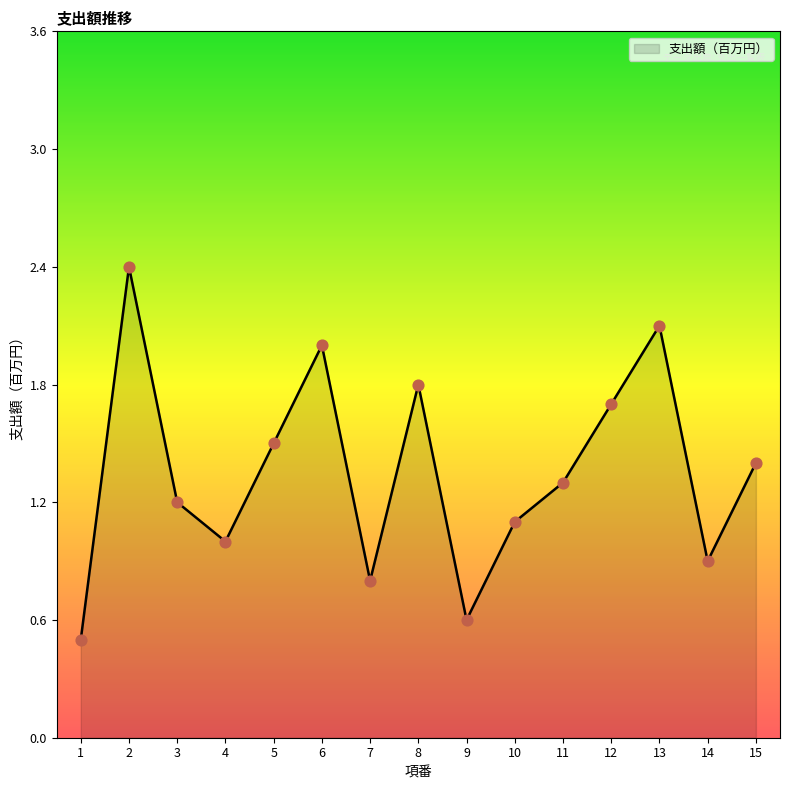

What is the change in value from 12 to 14?

-0.8